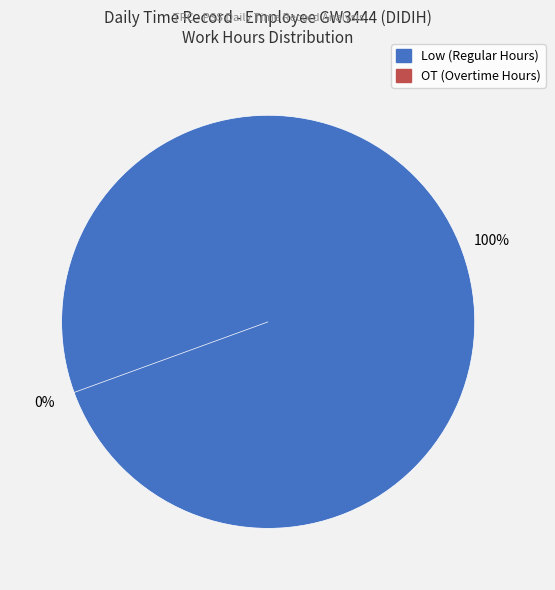

Is 18 the majority of the pie?

No